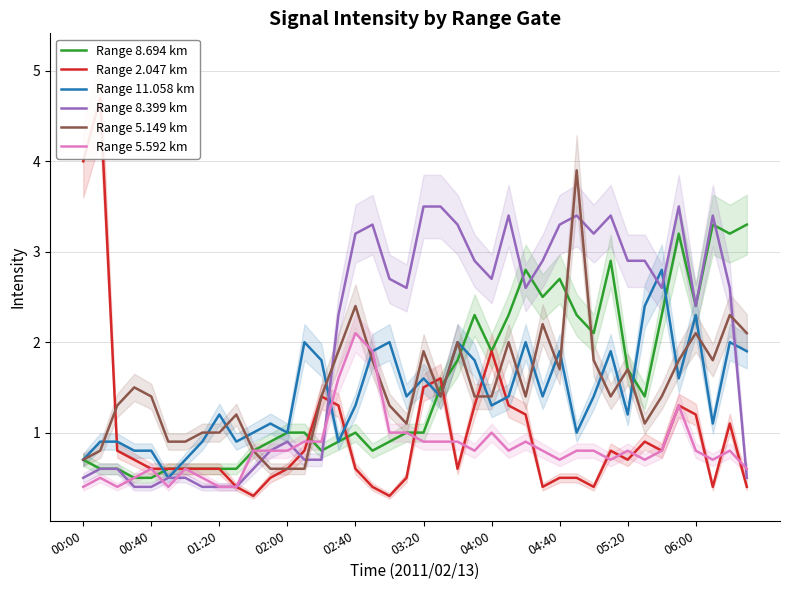

What is the highest value of the Range 8.399 km series?

3.5